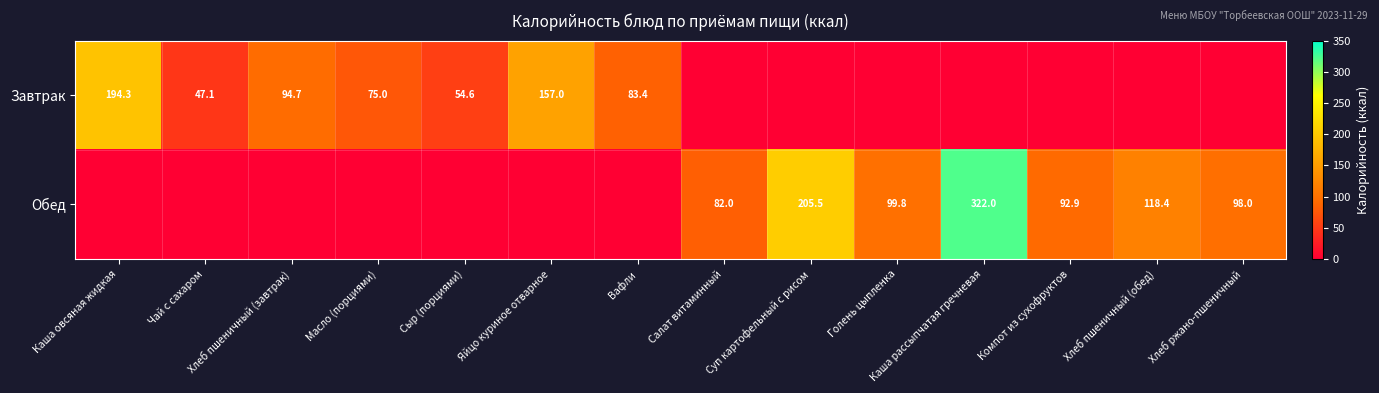

True or false: Завтрак has a value of 128.0 at Хлеб пшеничный (завтрак).

False